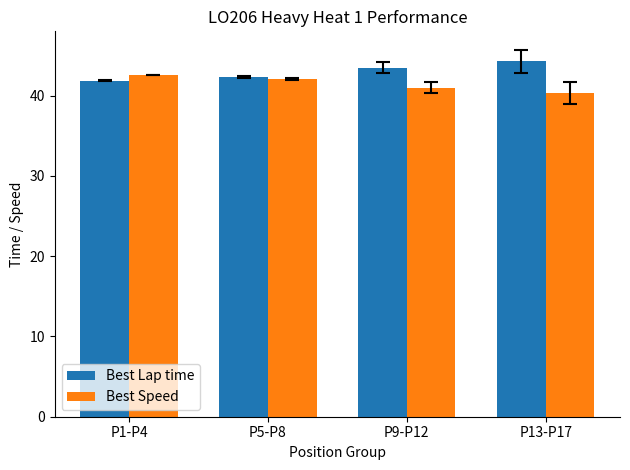

What is the value of the Best Speed bar at the 2nd from the left?

42.1